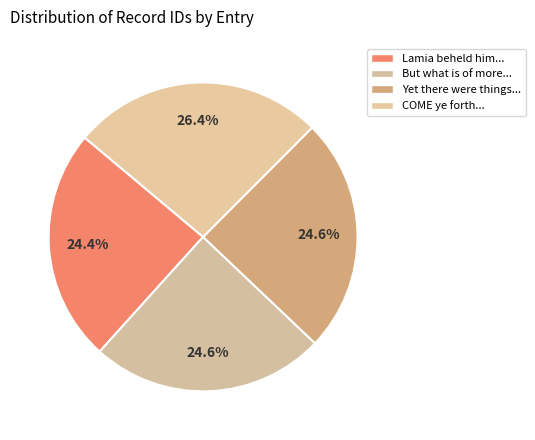

Count the number of slices in the pie.

4